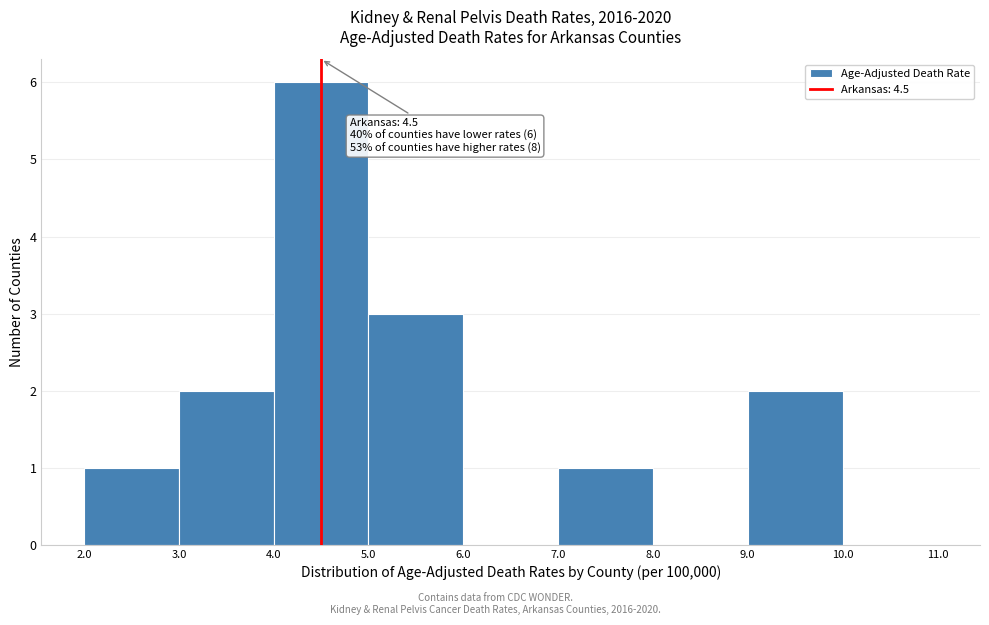

Which range on the x-axis has the tallest bar?

4.0 to 5.0